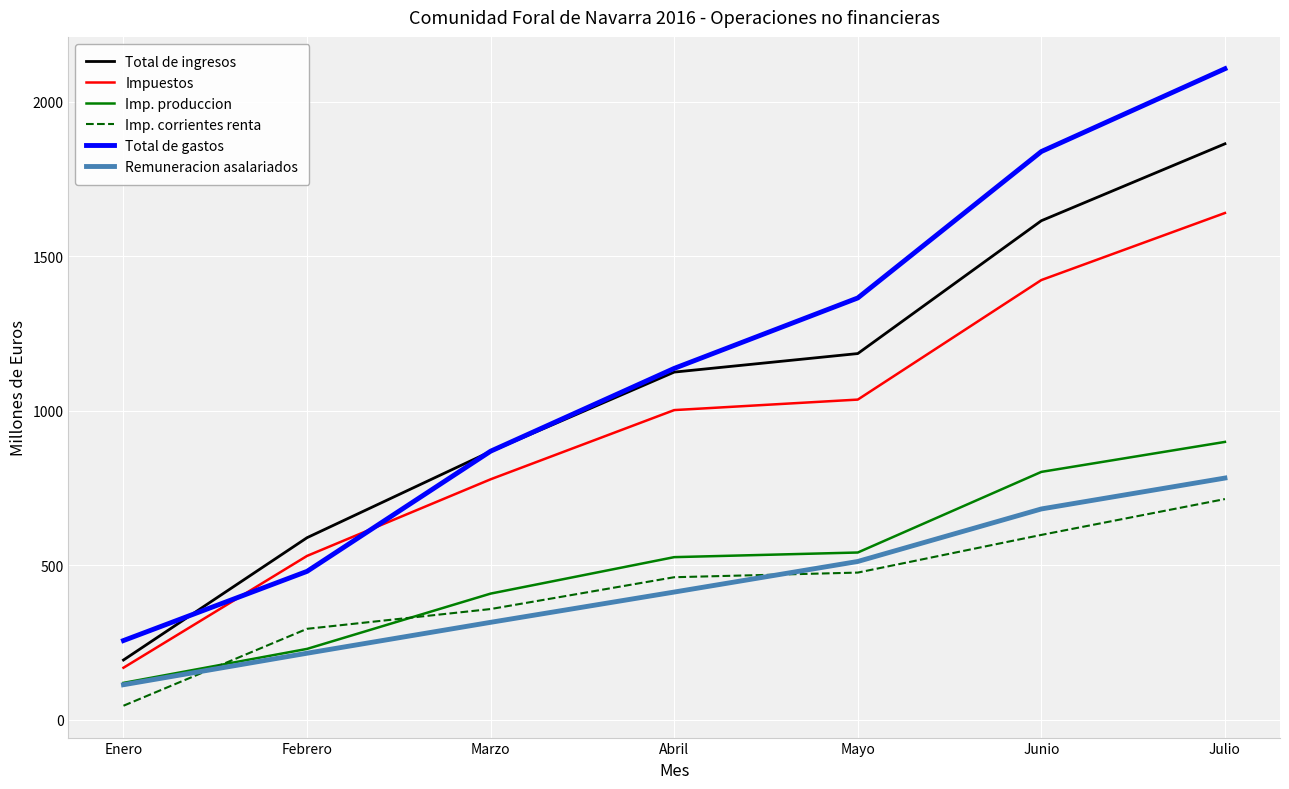

Reading left to right, extract all data points from this chart.

Total de ingresos: 193	589	868	1125	1185	1615	1864
Impuestos: 168	530	778	1002	1036	1423	1640
Imp. produccion: 119	229	408	526	541	802	899
Imp. corrientes renta: 45	294	358	461	476	598	714
Total de gastos: 256	480	869	1137	1365	1839	2107
Remuneracion asalariados: 113	215	315	413	512	682	782